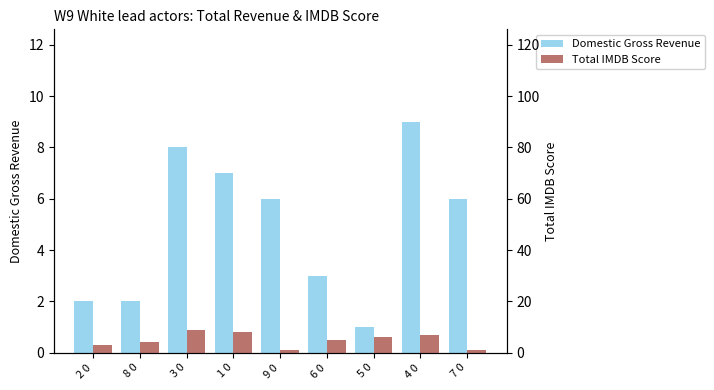

What is the difference between the highest and lowest values at 1 0?

1